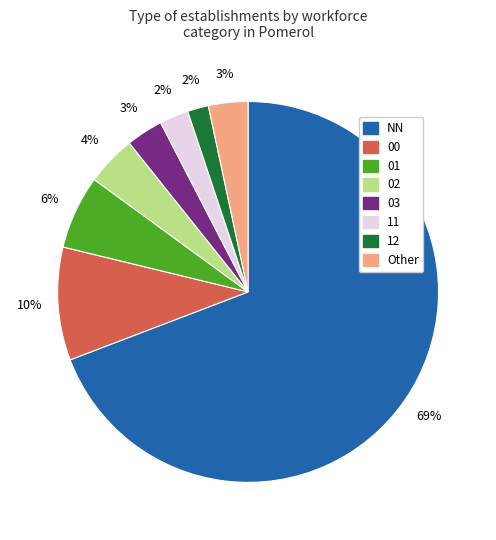

Does any single category account for the majority?

Yes